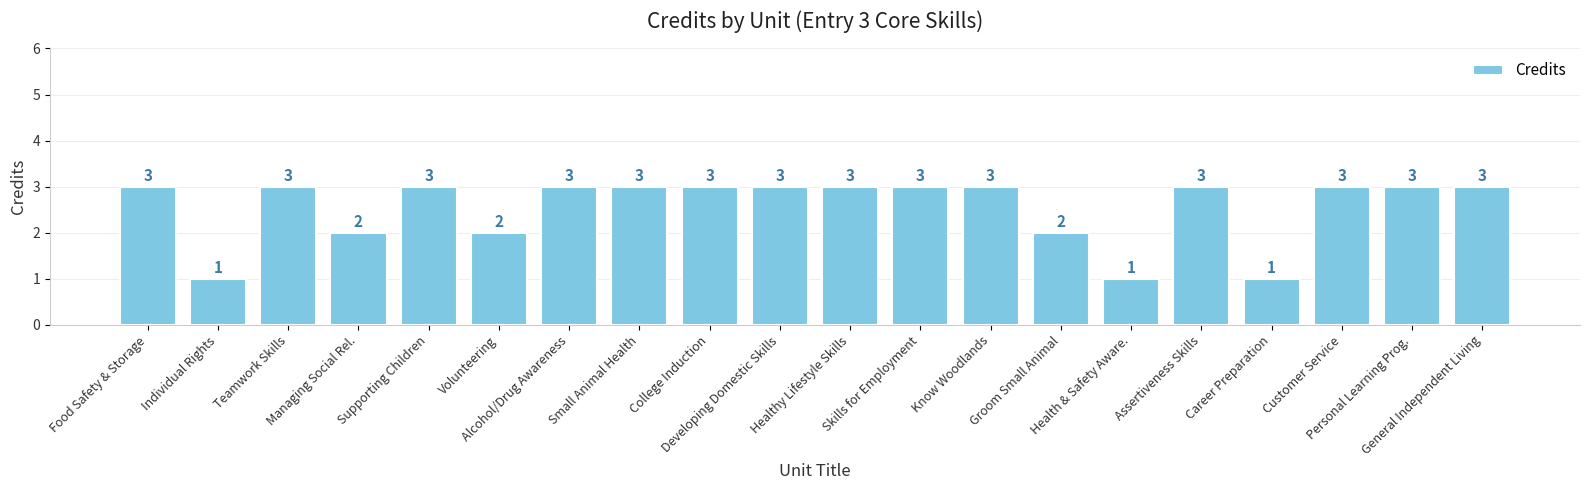

What is the greatest value displayed?

3